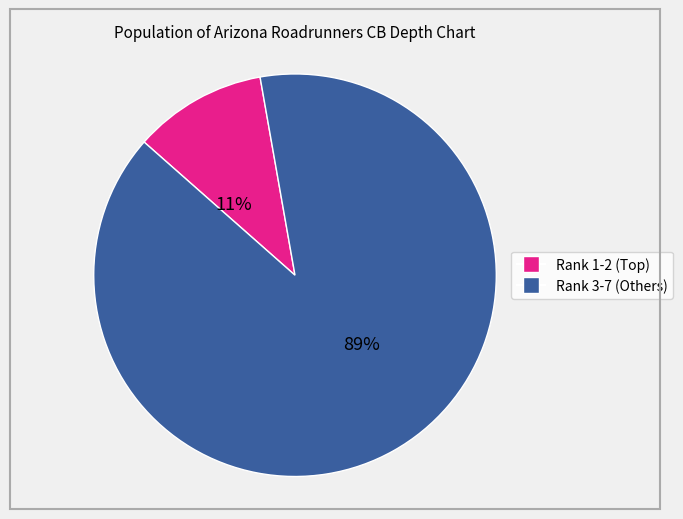

To the nearest percent, what is the average slice percentage?

50%